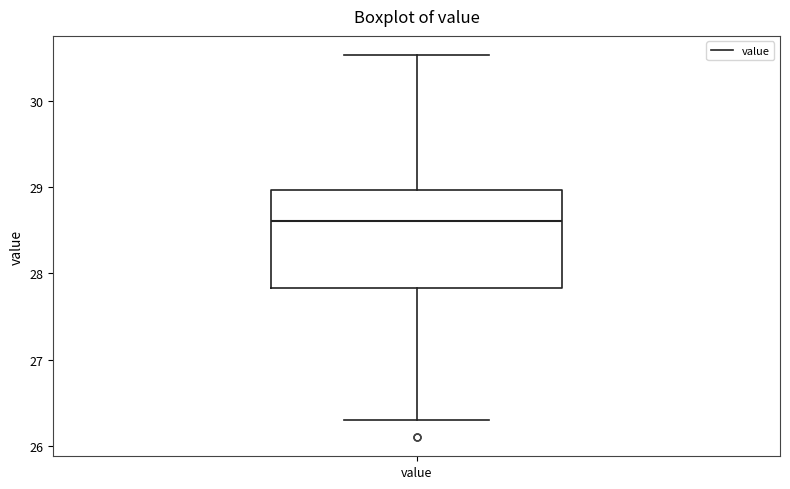

Where does the lower whisker of the box for value end on the y-axis? The values are not printed on the chart, so give them approximately, as read against the axis.

26.3